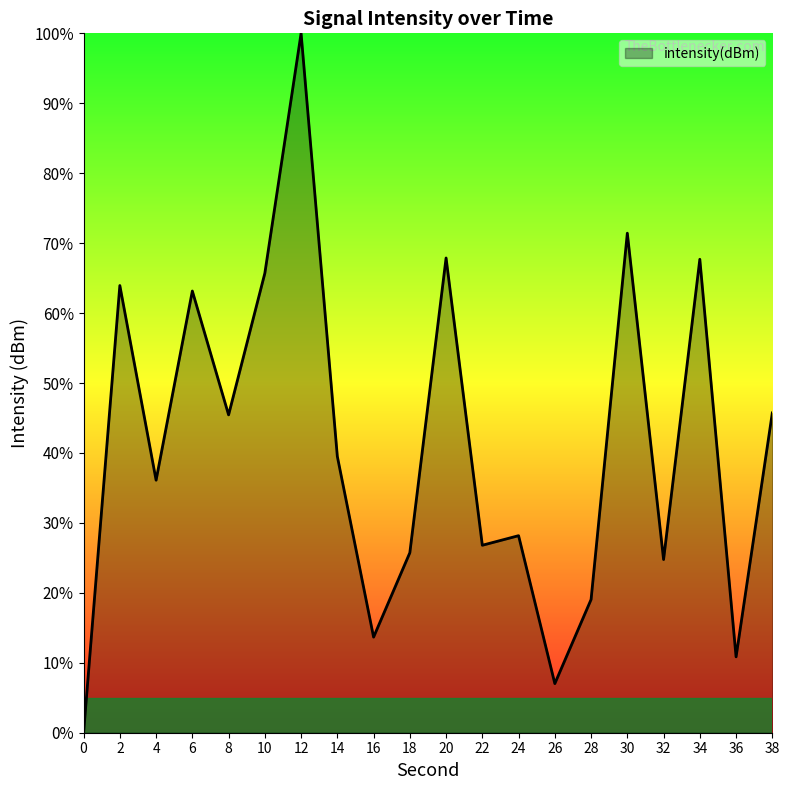

What is the sum of all values?

822.7